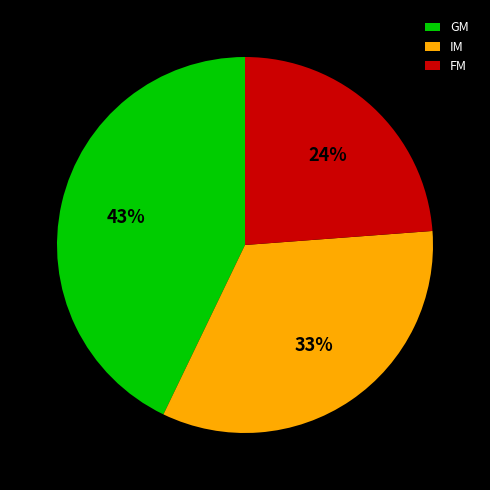

How many segments does this pie chart have?

3